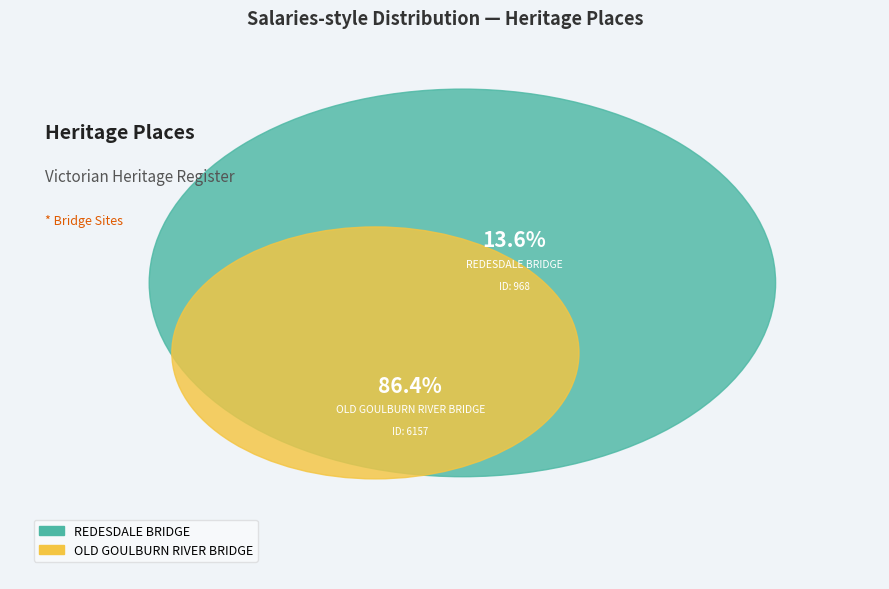

To the nearest percent, what percentage of the pie is OLD GOULBURN RIVER BRIDGE?

86%